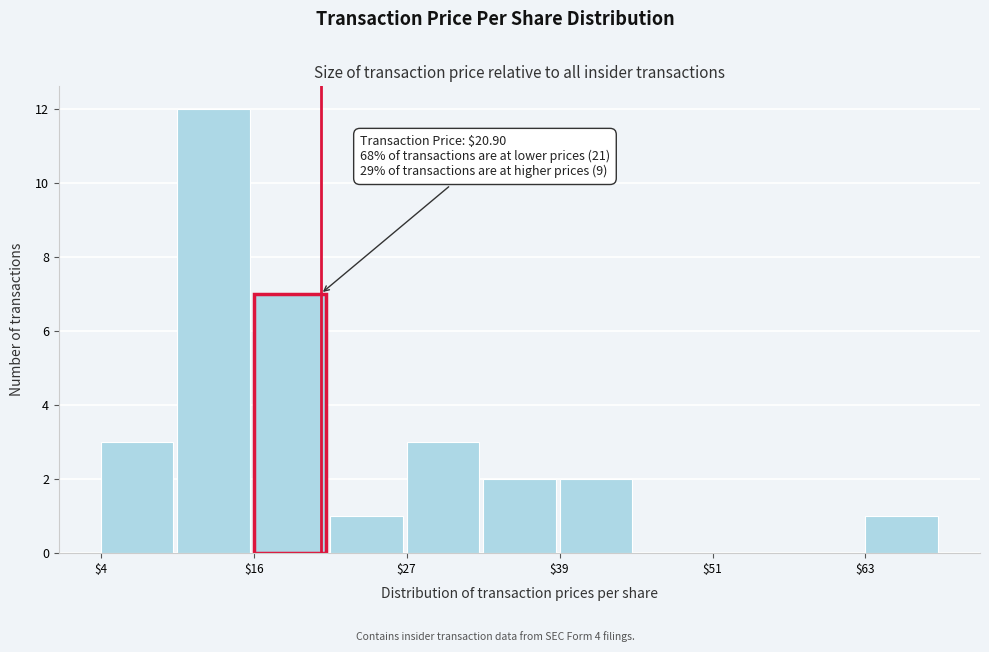

Around what value on the x-axis is the tallest bar? Give the approximate position of its centre, as read against the axis.

12